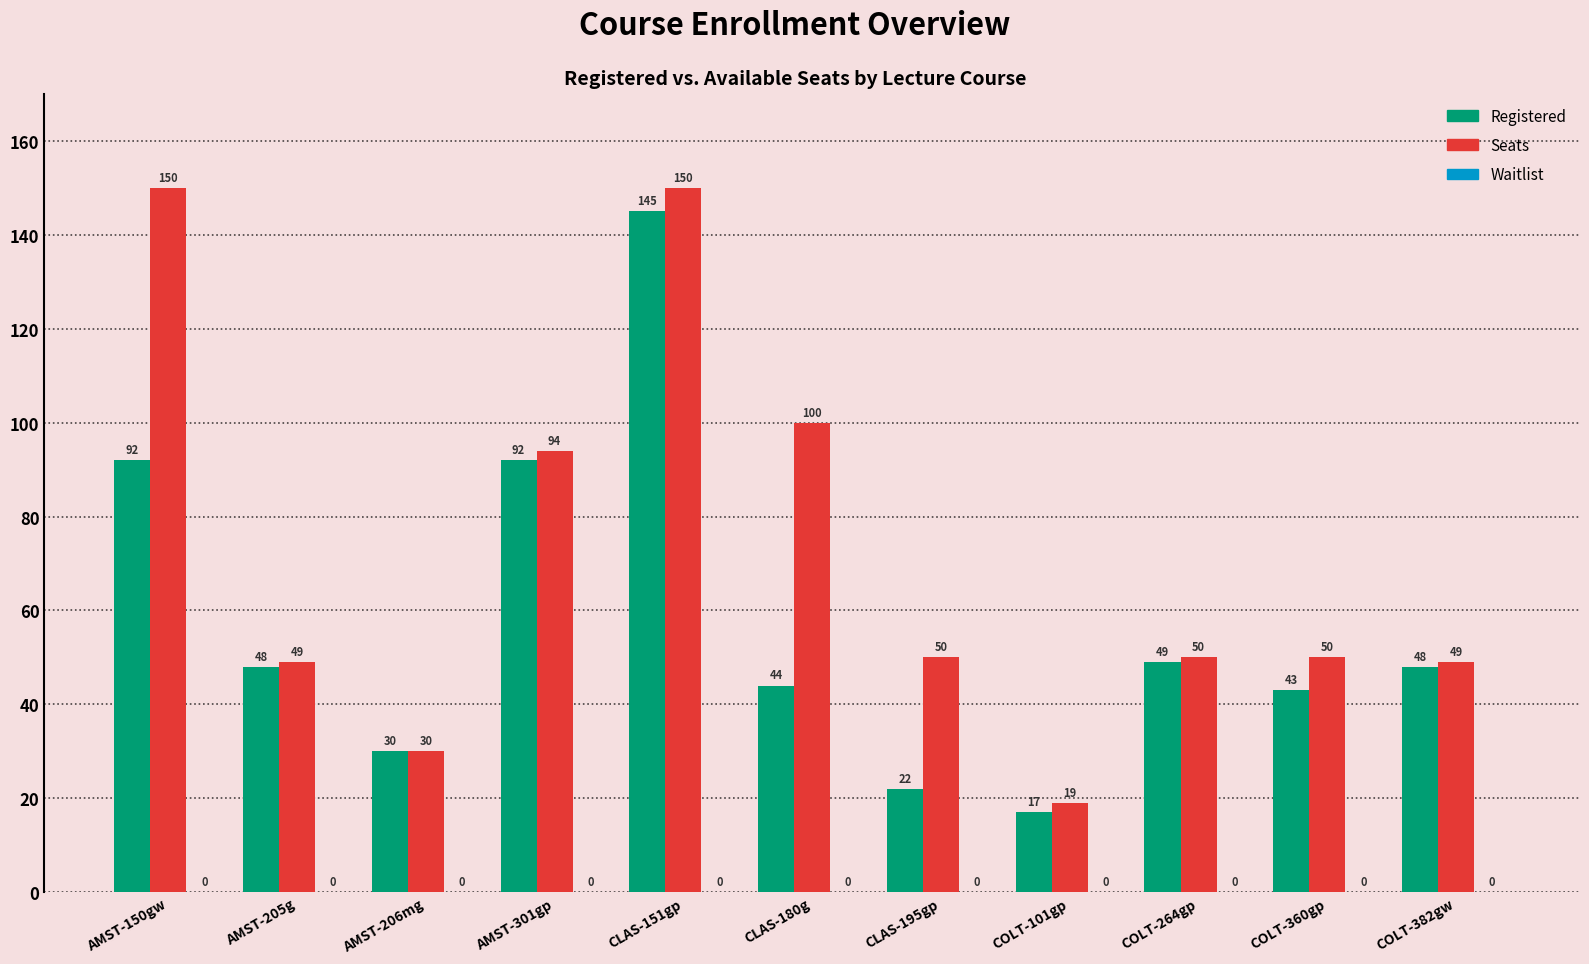

At COLT-264gp, list the series in order from smallest to largest.

Registered, Seats